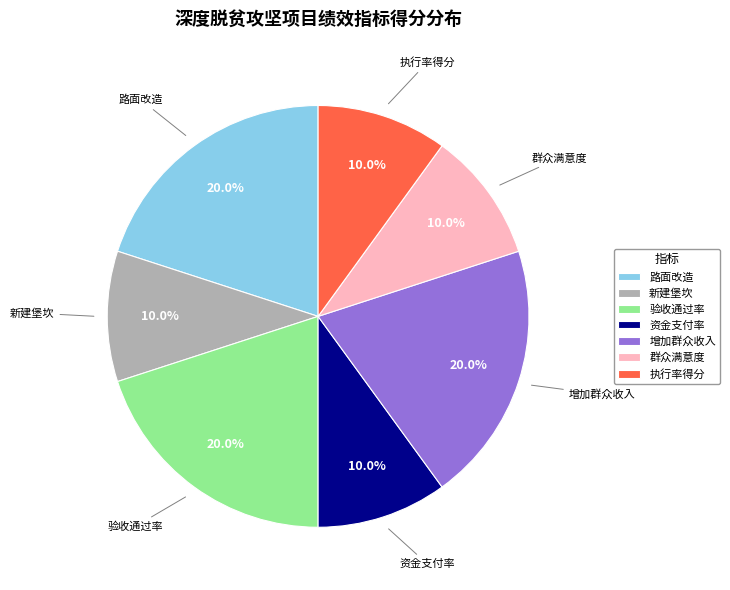

What percentage do 路面改造 and 执行率得分 together represent?

30.0%